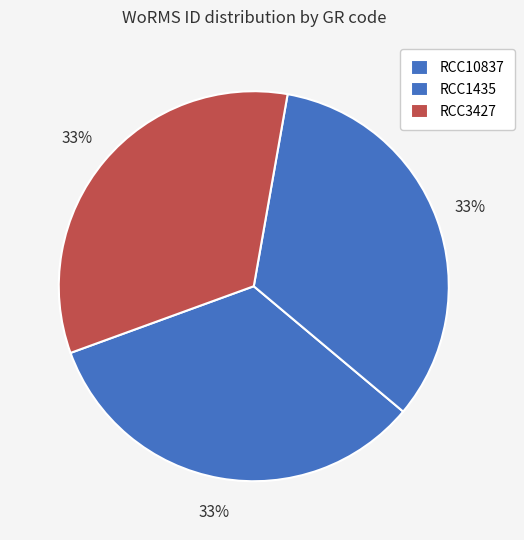

Approximately how many times larger is the value at RCC1435 compared to RCC3427?

1.0